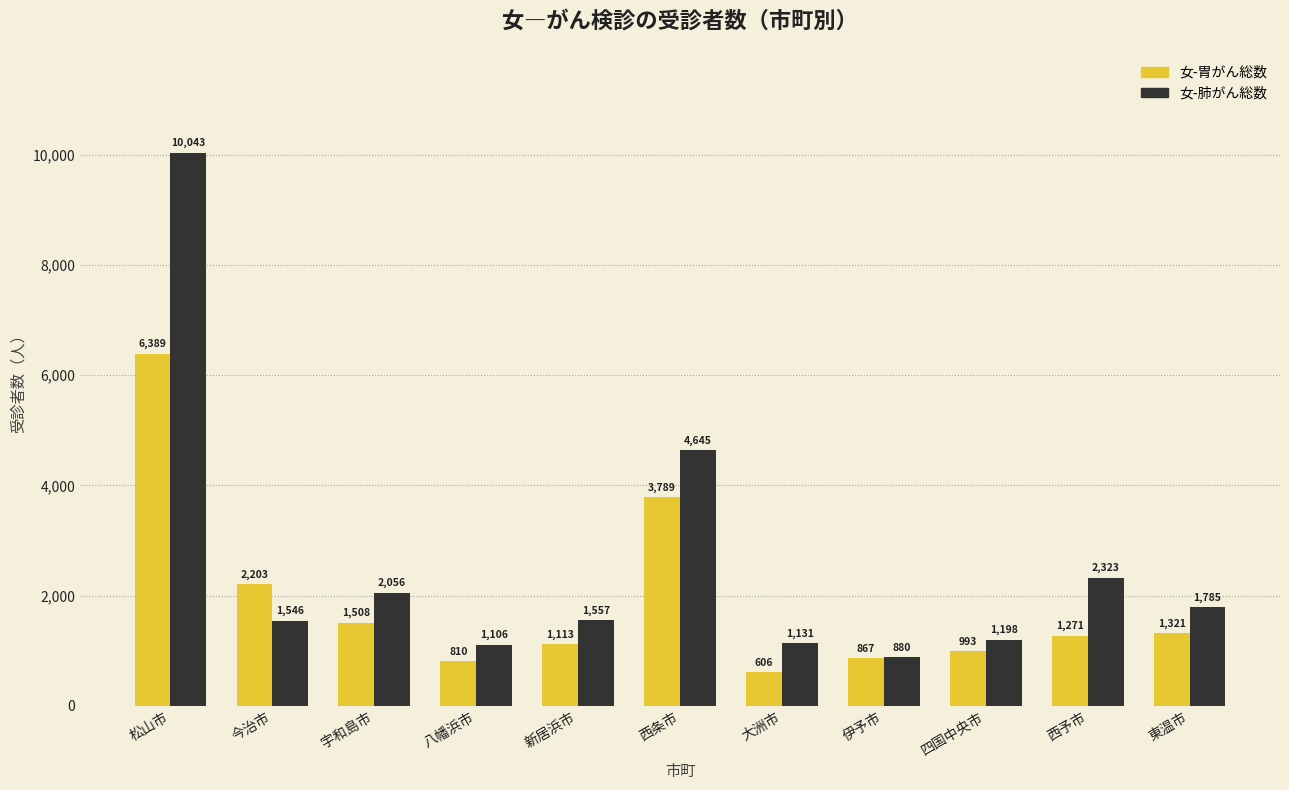

Rank the series at 四国中央市 from highest to lowest value.

女-肺がん総数, 女-胃がん総数